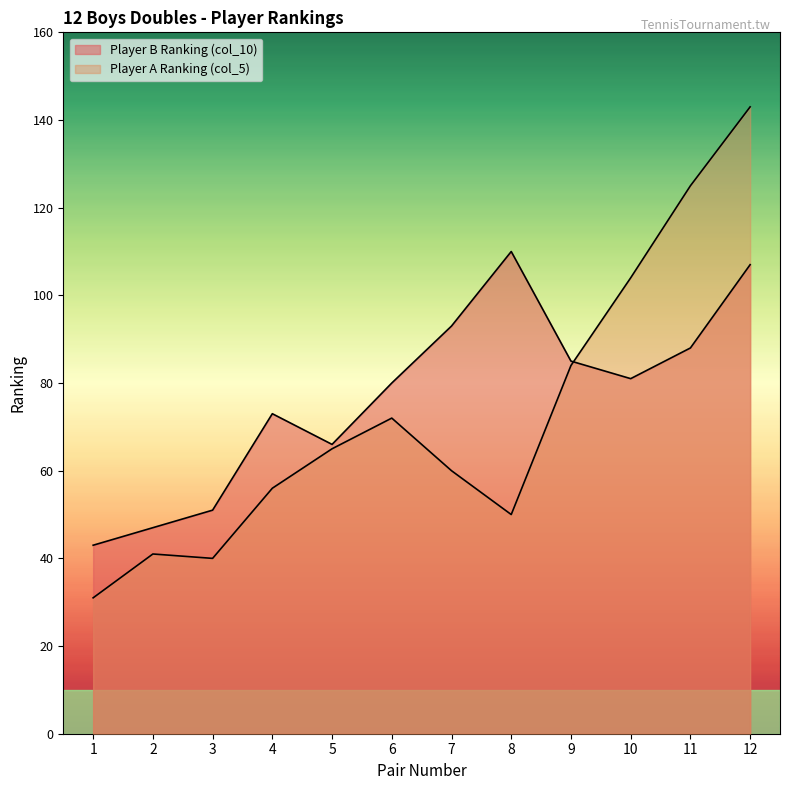

Which series has the largest total across all categories?

Player B Ranking (col_10)